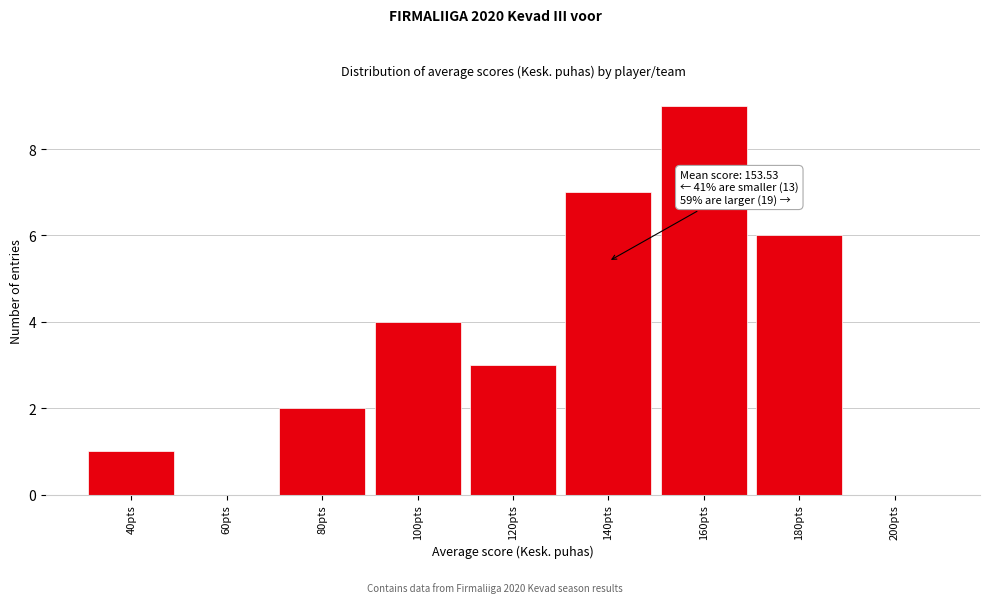

Reading left to right, what are all the values shown in this chart?

40pts=1	60pts=0	80pts=2	100pts=4	120pts=3	140pts=7	160pts=9	180pts=6	200pts=0